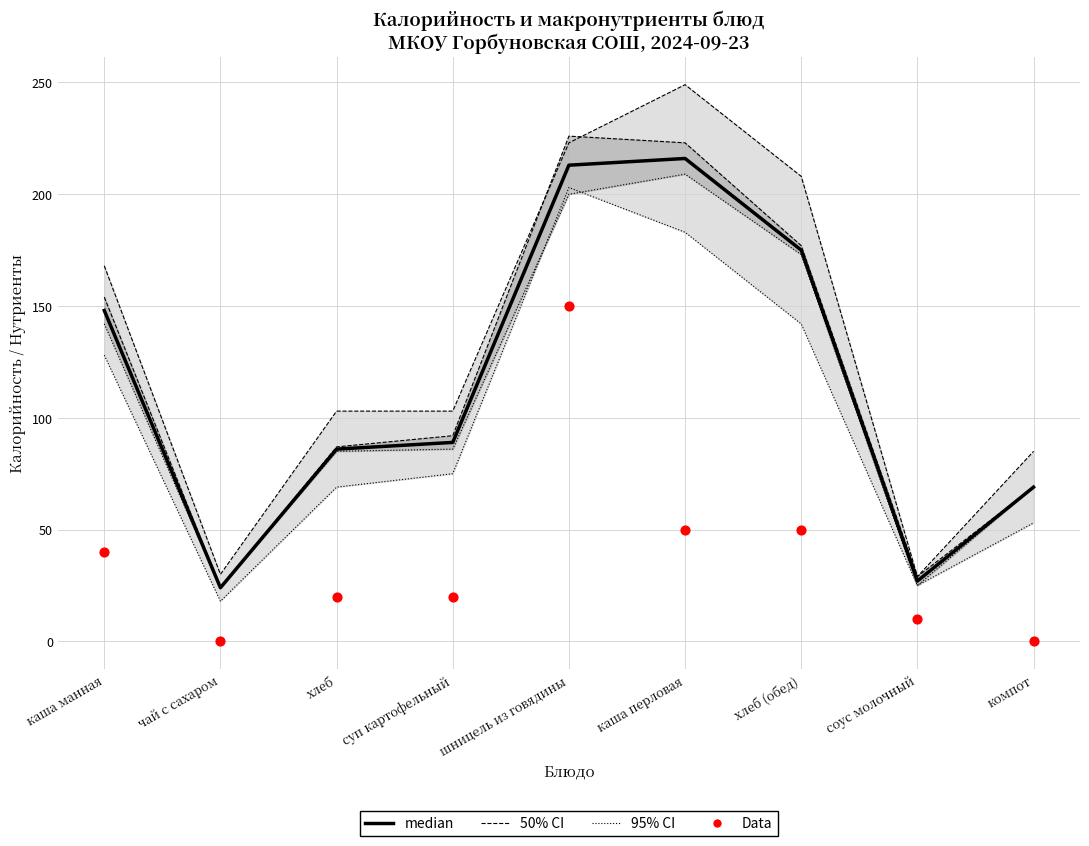

Is the value of median at хлеб (обед) greater than the value of Data at каша перловая?

Yes